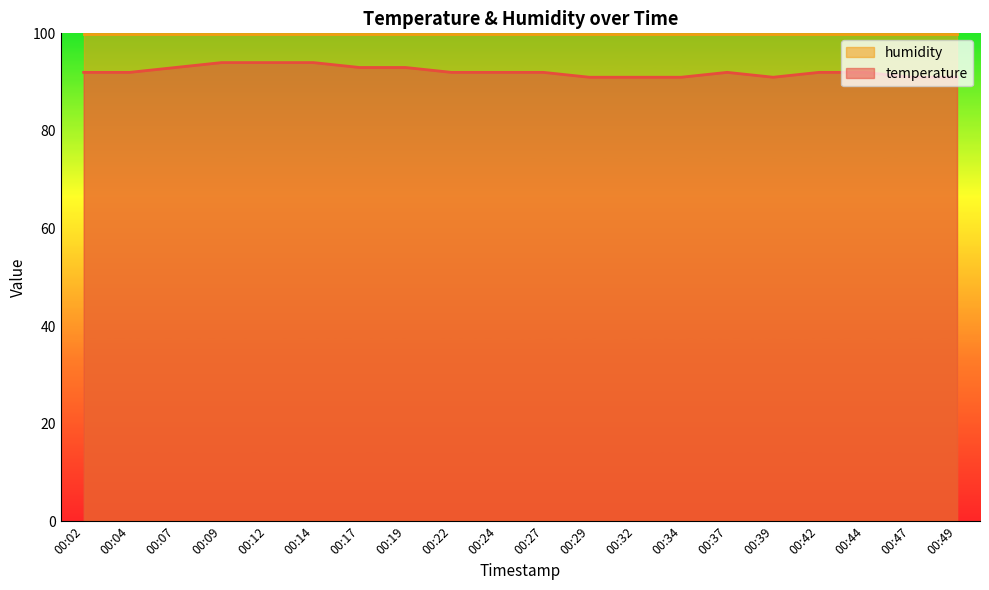

How many series are shown in this chart?

2